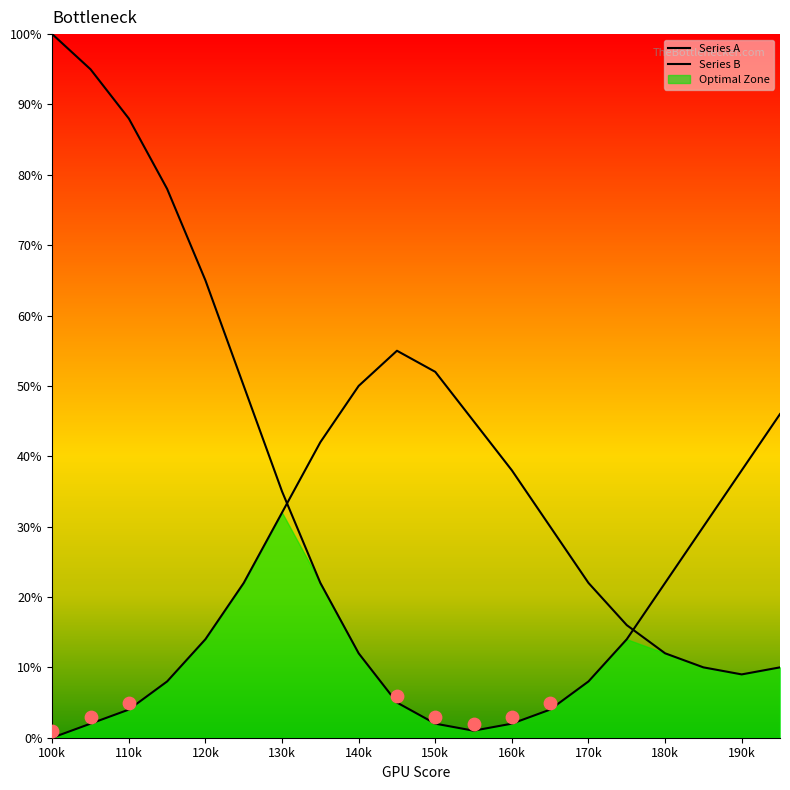

What are all the series names shown in the legend?

Series A, Series B